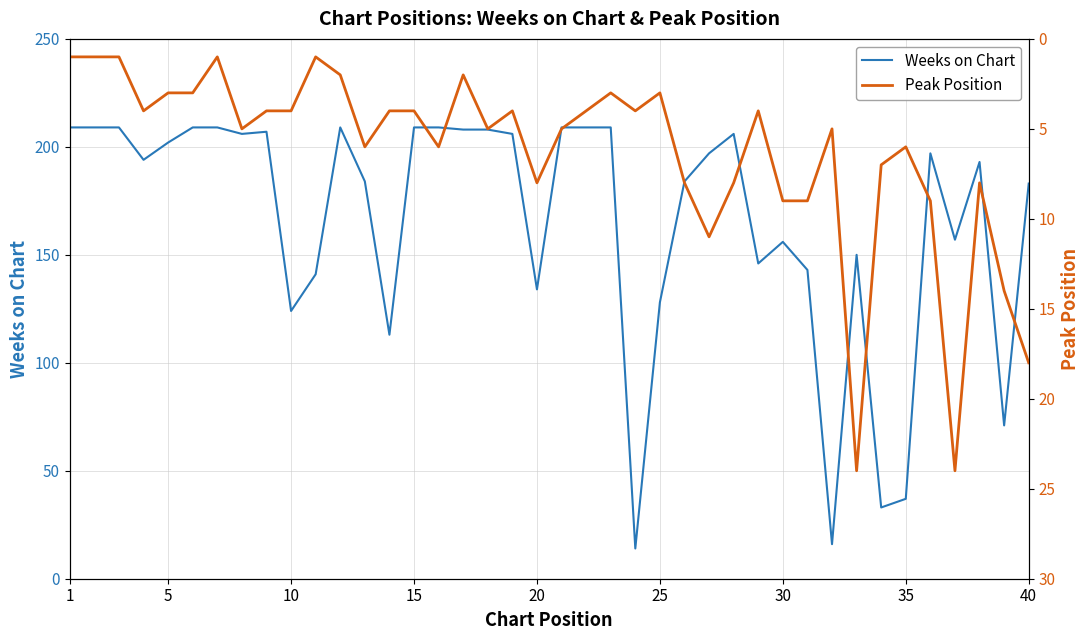

The value of Weeks on Chart at 5 is 202. True or false?

True